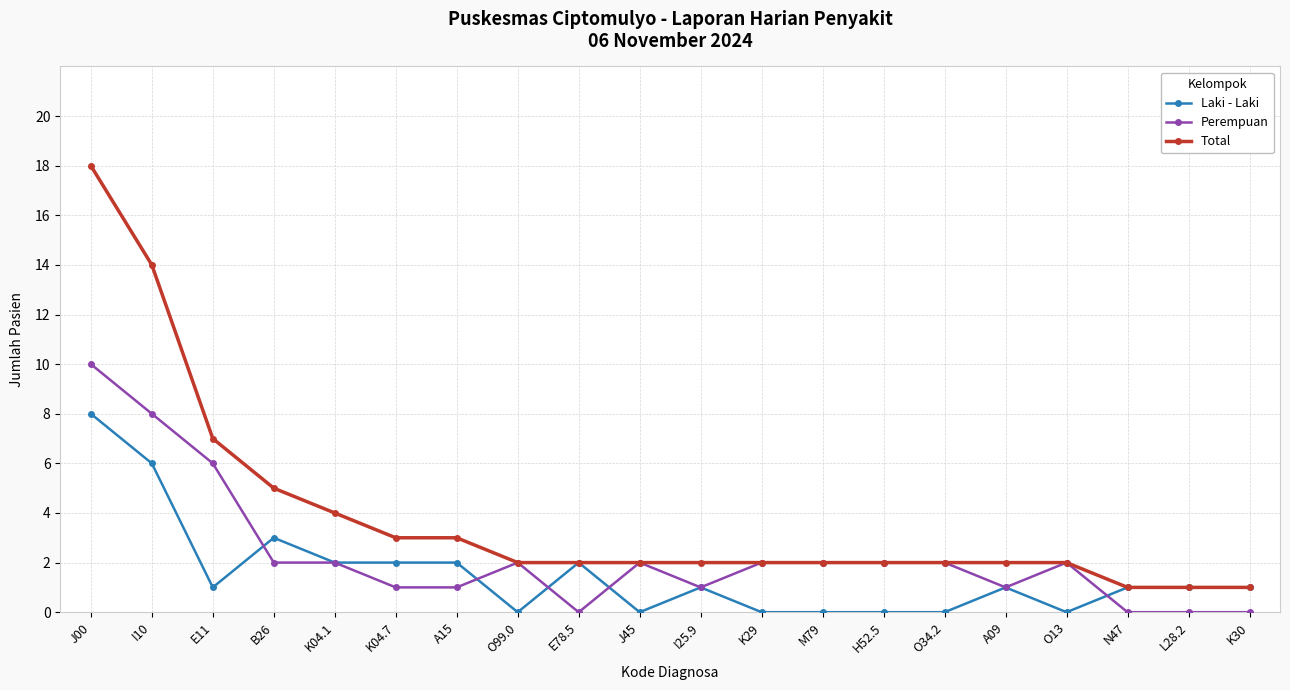

True or false: Perempuan has more than 1 interior local peaks.

True